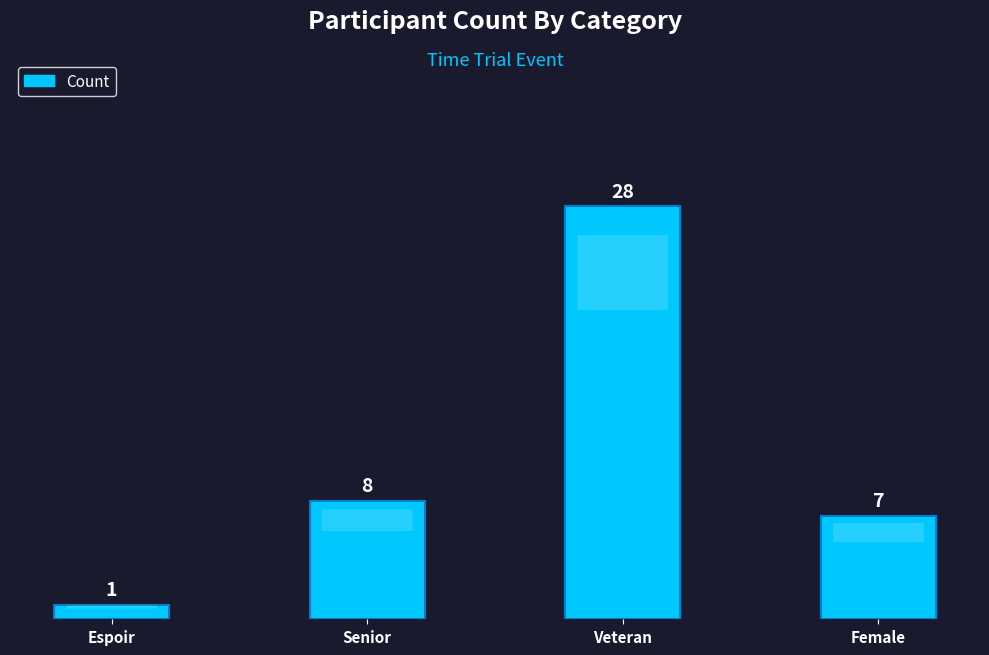

How many bars are there in total?

4